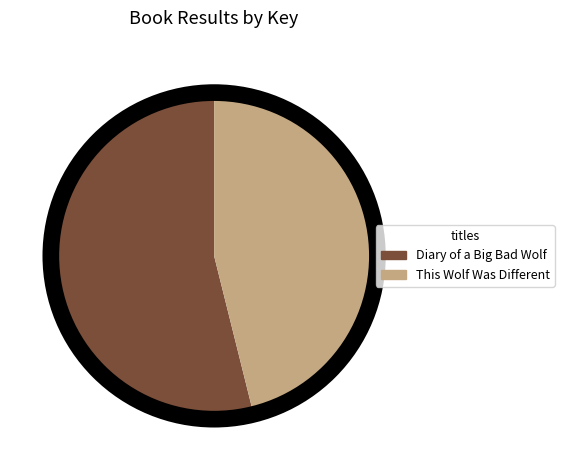

How many slices are in this pie chart?

2